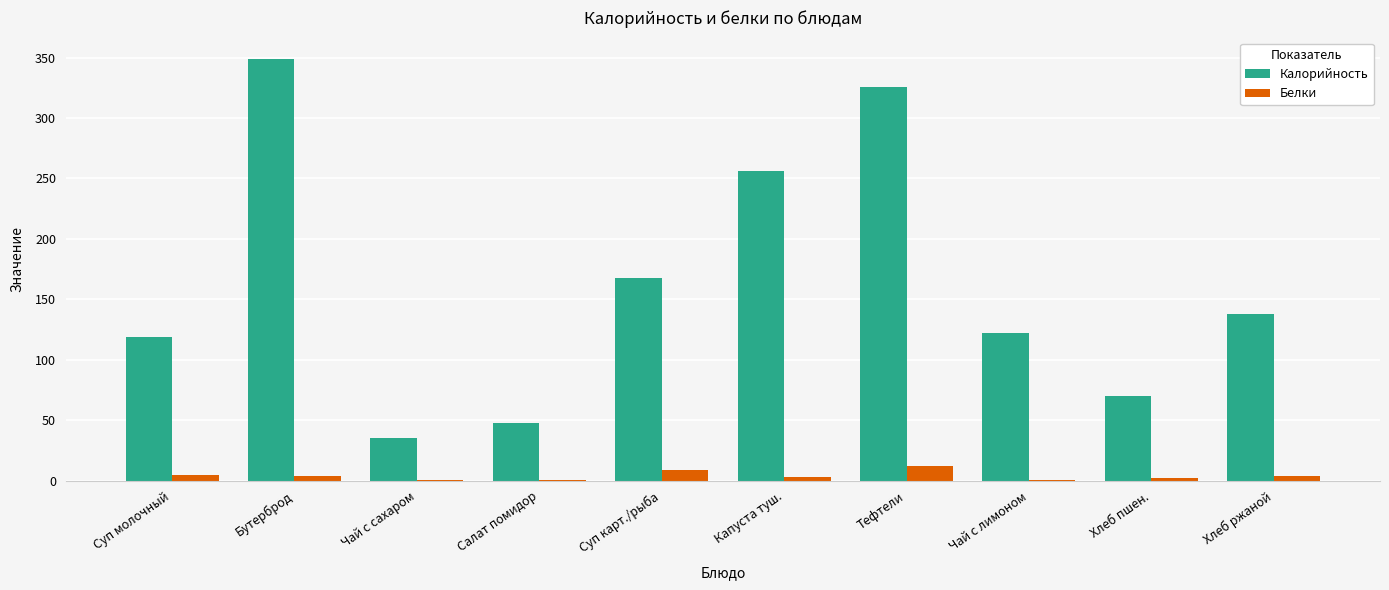

At which category is the sum across all series the highest?

Бутерброд